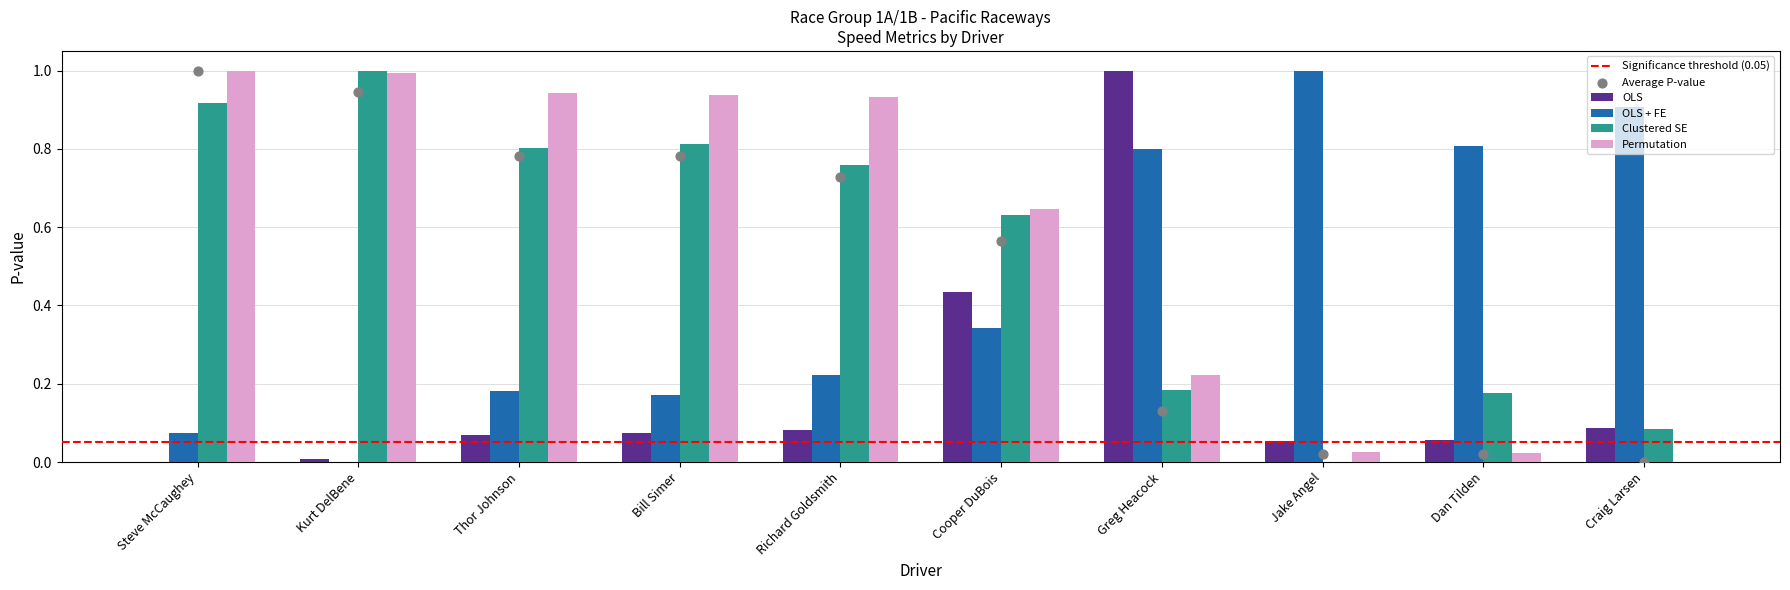

Which series has the widest spread of Y values?

OLS